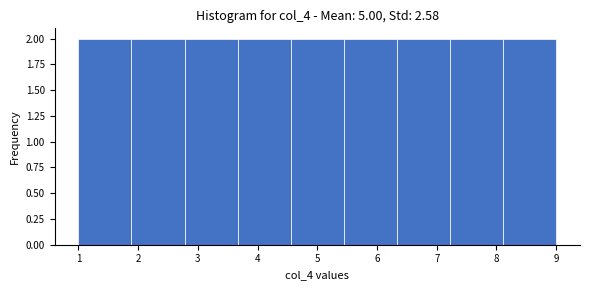

Reading left to right, list every bar in this chart as the range it spans on the x-axis followed by its height. Neither the bar edges nor the heights are printed on the chart, so give them approximately, as read against the axes.

1.0 to 1.9: 2
1.9 to 2.8: 2
2.8 to 3.7: 2
3.7 to 4.6: 2
4.6 to 5.4: 2
5.4 to 6.3: 2
6.3 to 7.2: 2
7.2 to 8.1: 2
8.1 to 9.0: 2